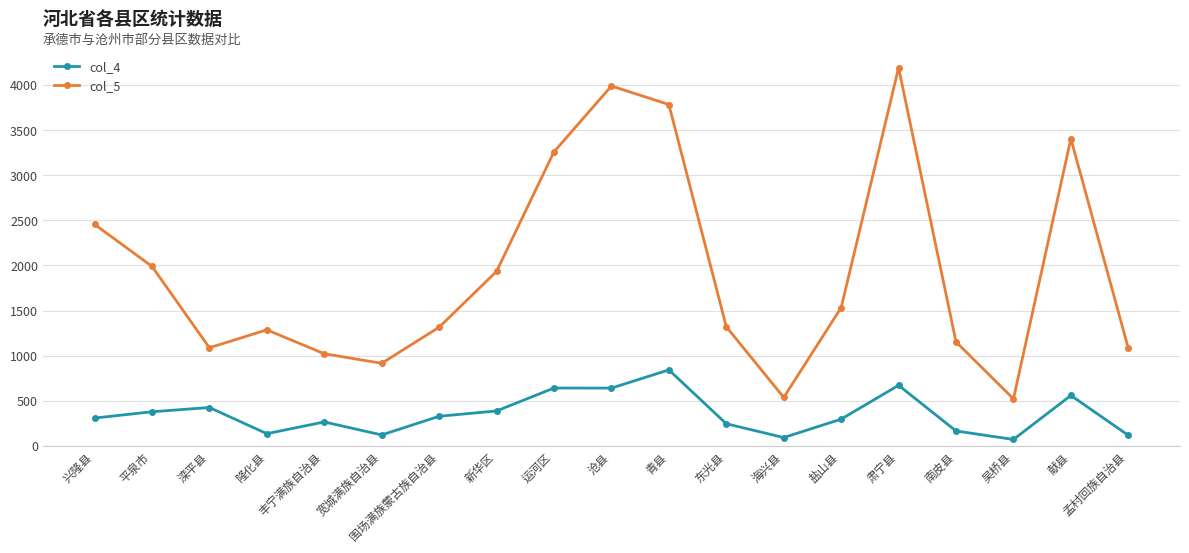

What is the difference between the highest and lowest values at 盐山县?

1236